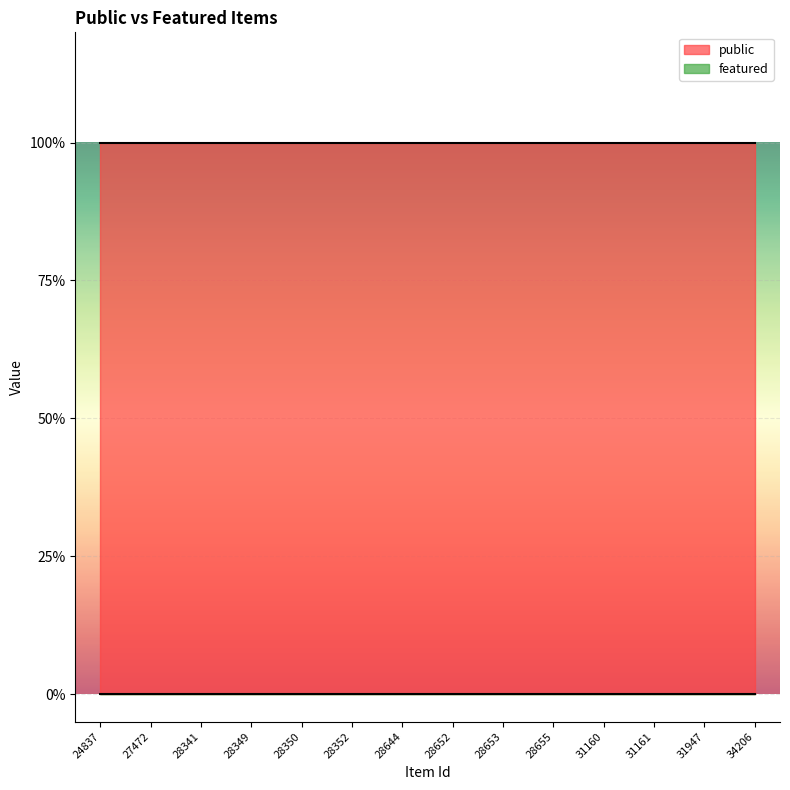

True or false: featured has more than 0 points higher than both neighbors.

False